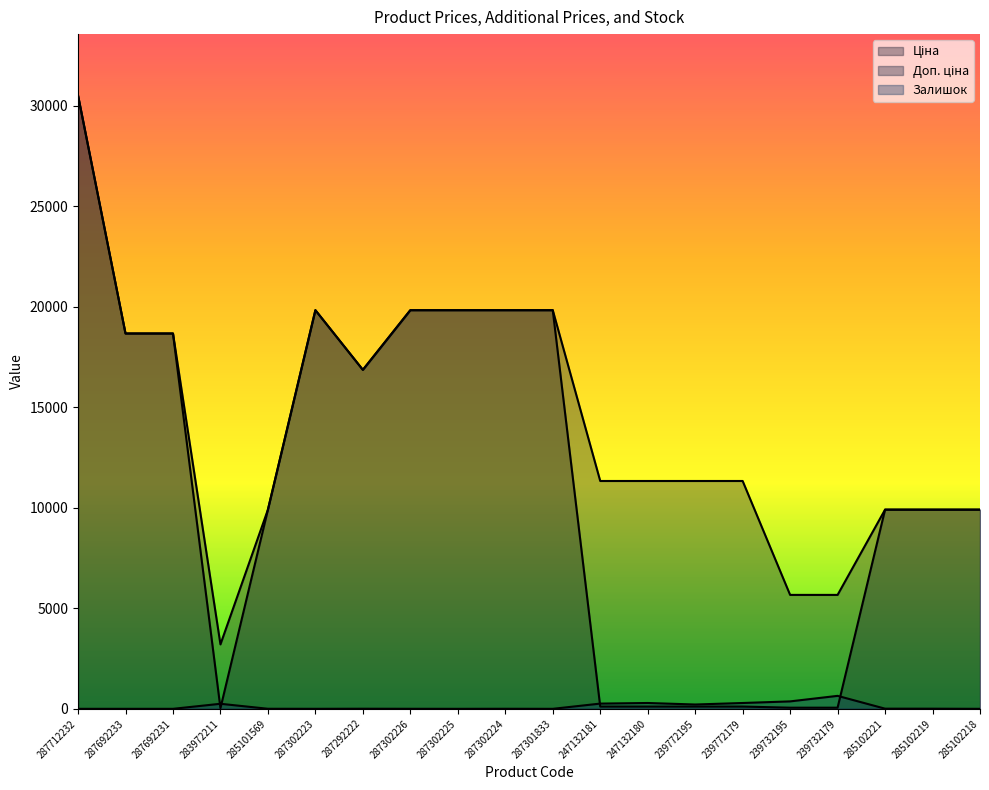

True or false: Доп. ціна and Залишок intersect in this chart.

False